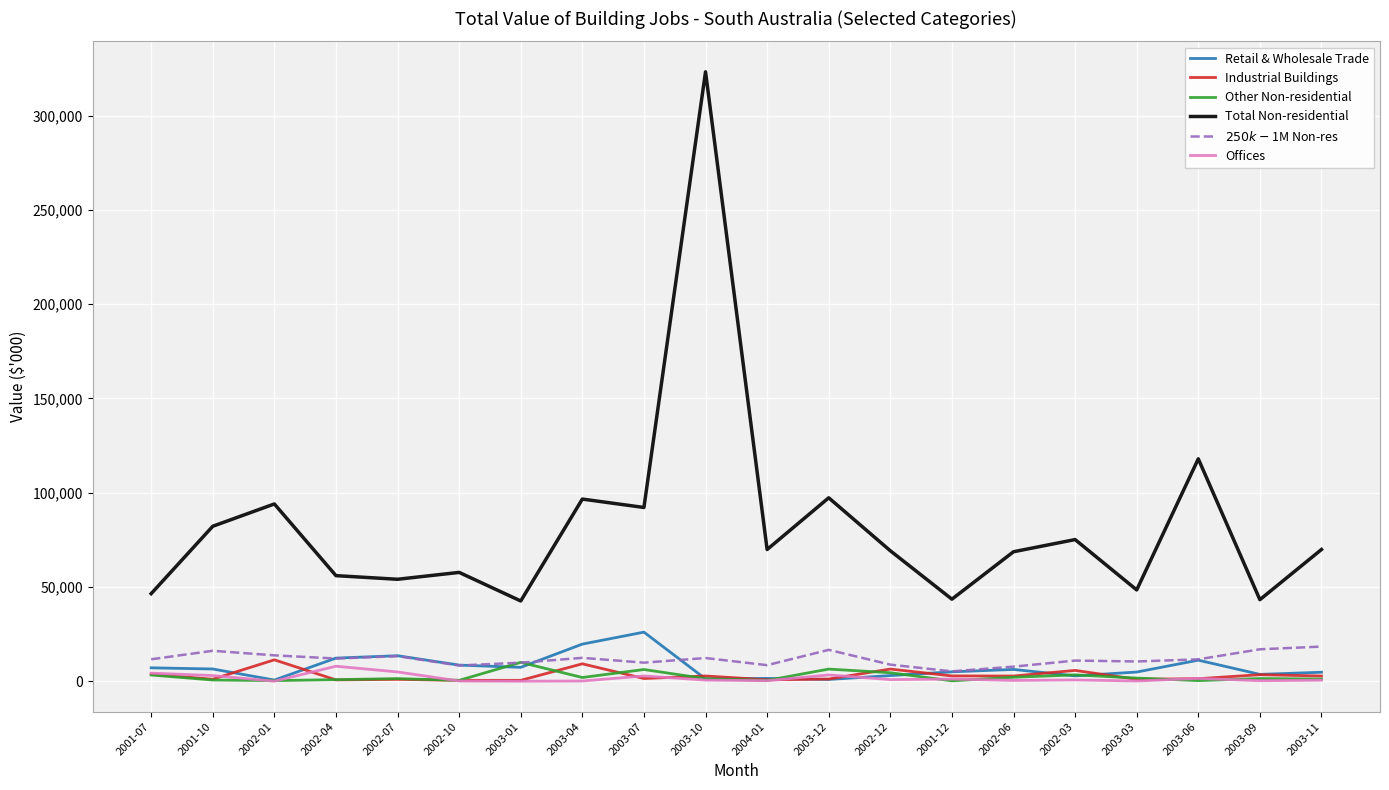

The value of Other Non-residential at 2003-07 is 6195. True or false?

True